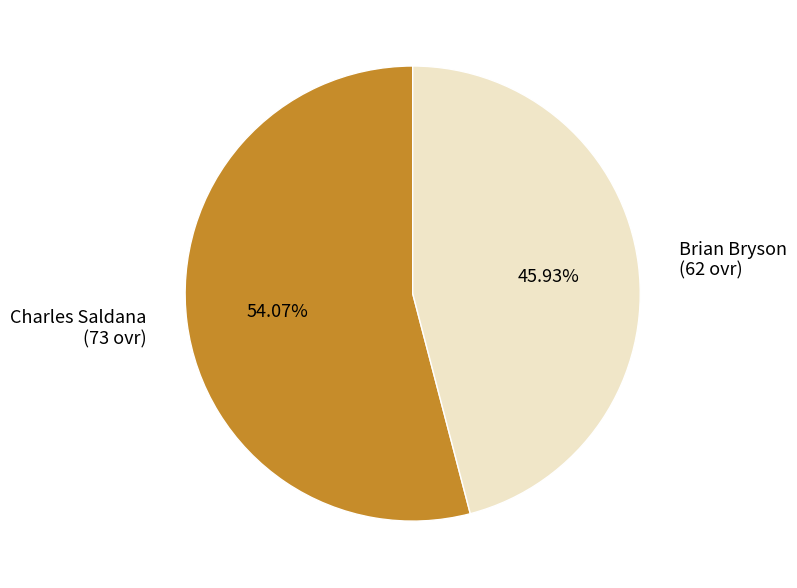

How many segments does this pie chart have?

2